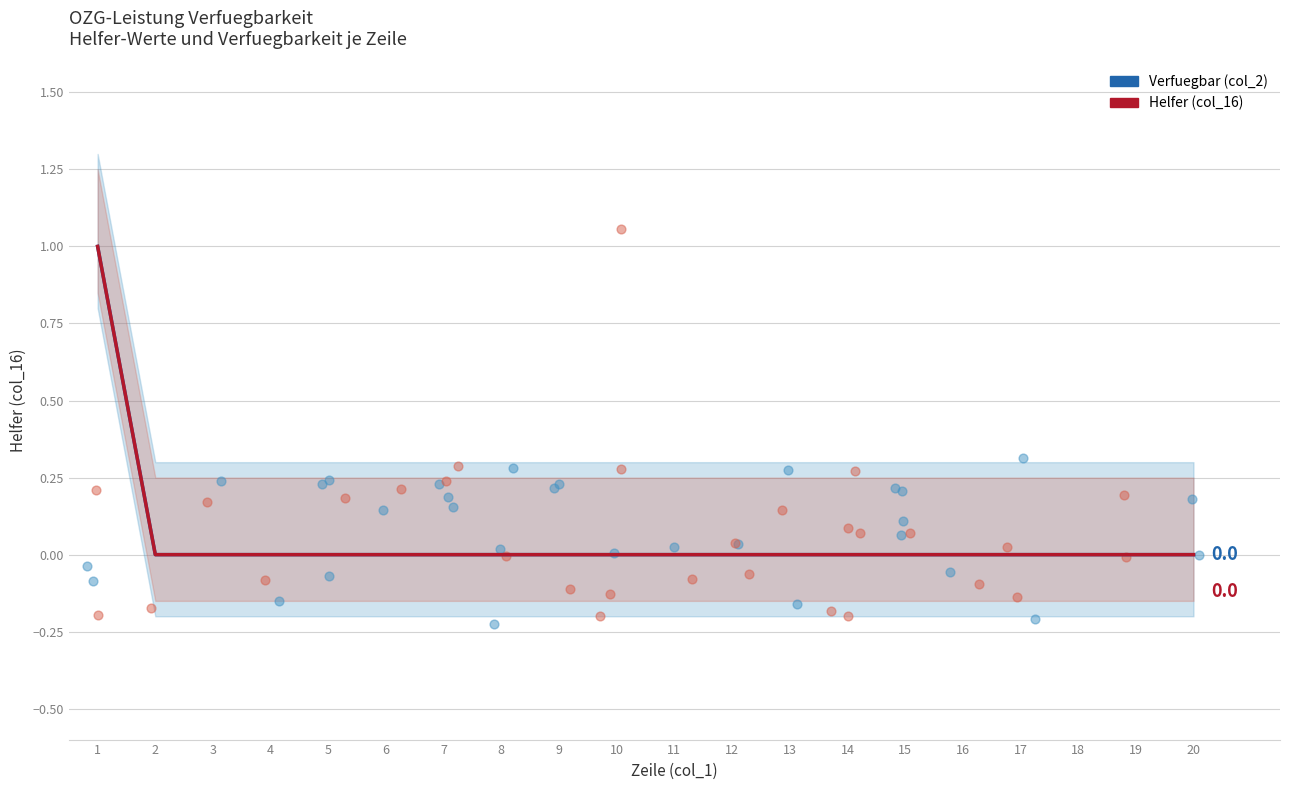

At which category is the sum across all series the highest?

1